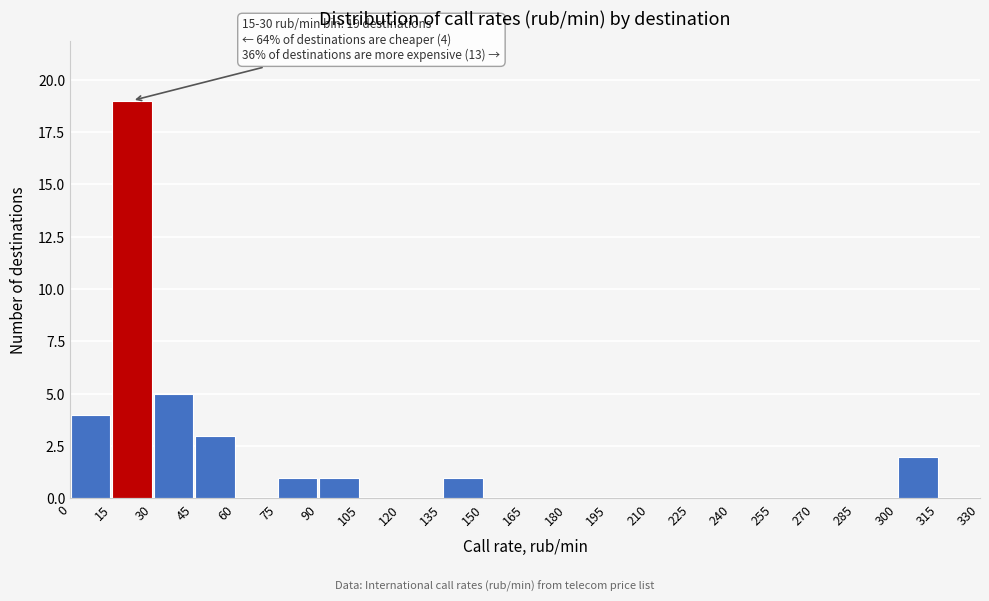

Which range on the x-axis has the tallest bar?

15 to 30